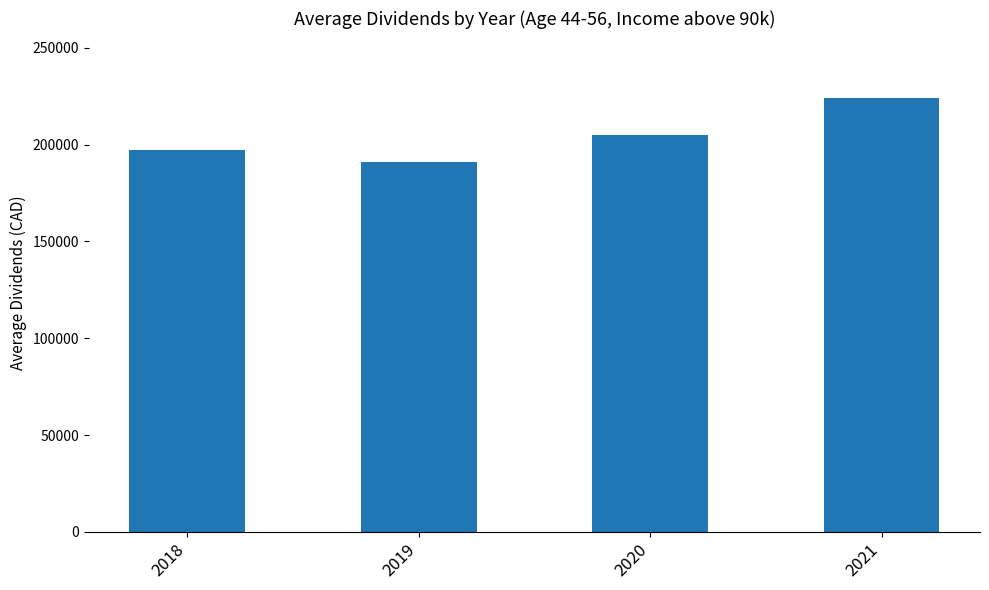

At which category does the chart reach its peak across all series?

2021